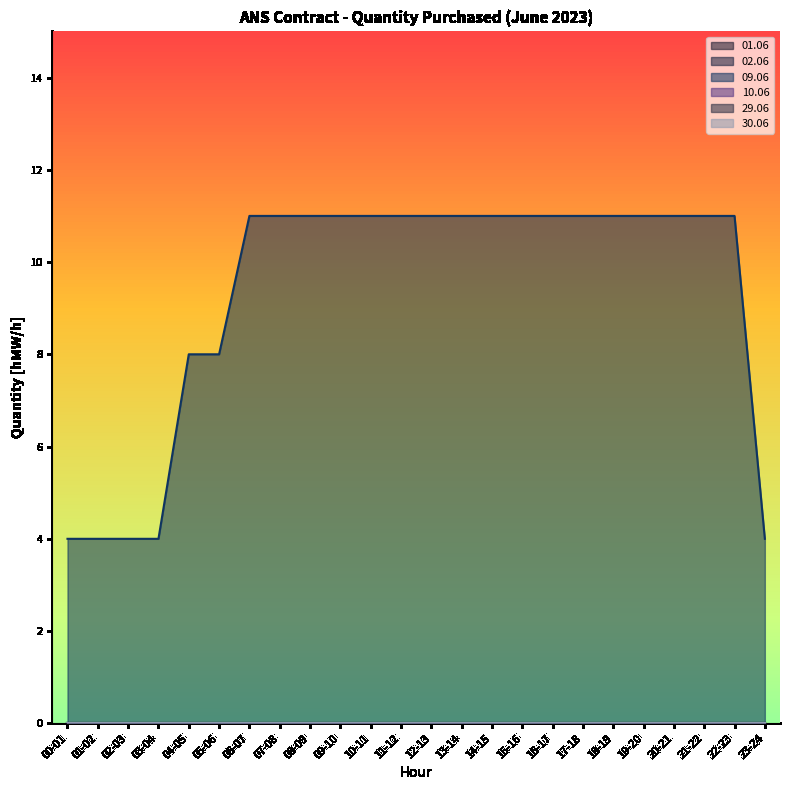

List the labels in order of 30.06 value, largest first.

00-01, 01-02, 02-03, 03-04, 04-05, 05-06, 06-07, 07-08, 08-09, 09-10, 10-11, 11-12, 12-13, 13-14, 14-15, 15-16, 16-17, 17-18, 18-19, 19-20, 20-21, 21-22, 22-23, 23-24